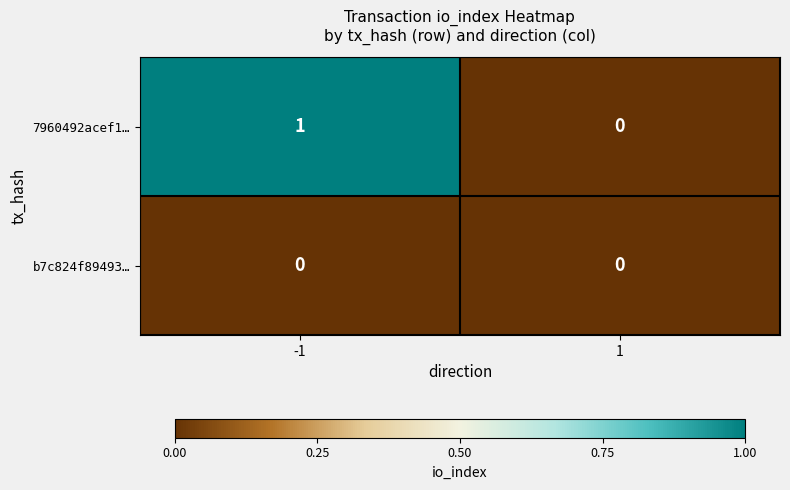

Which series has the largest total across all categories?

7960492acef1…